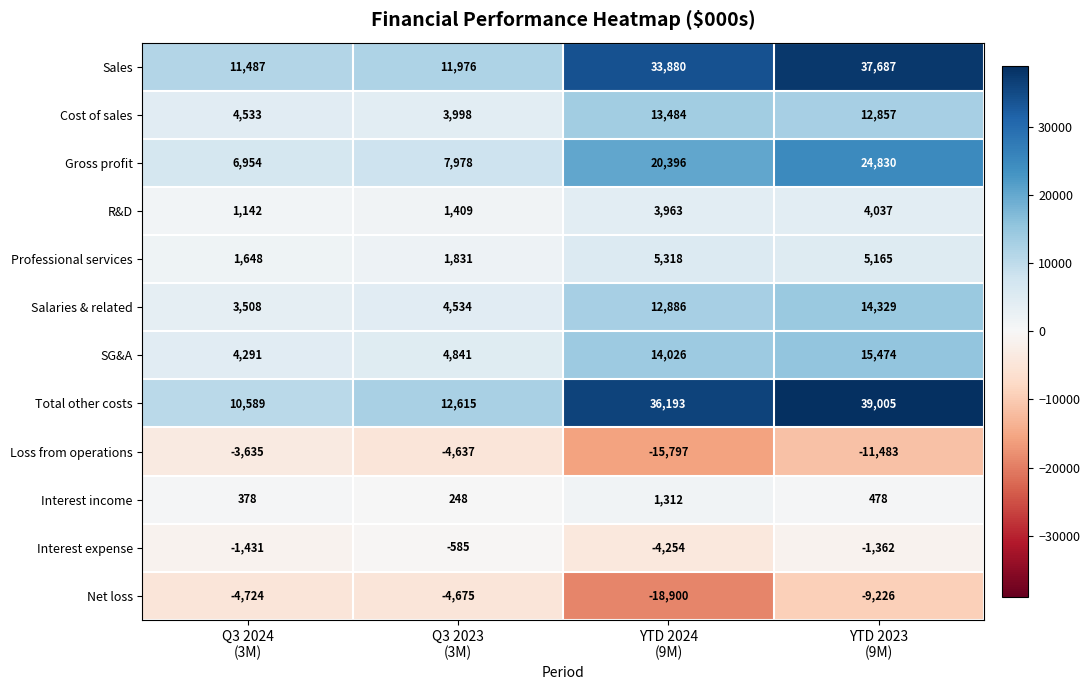

Which series has the largest total across all categories?

Total other costs